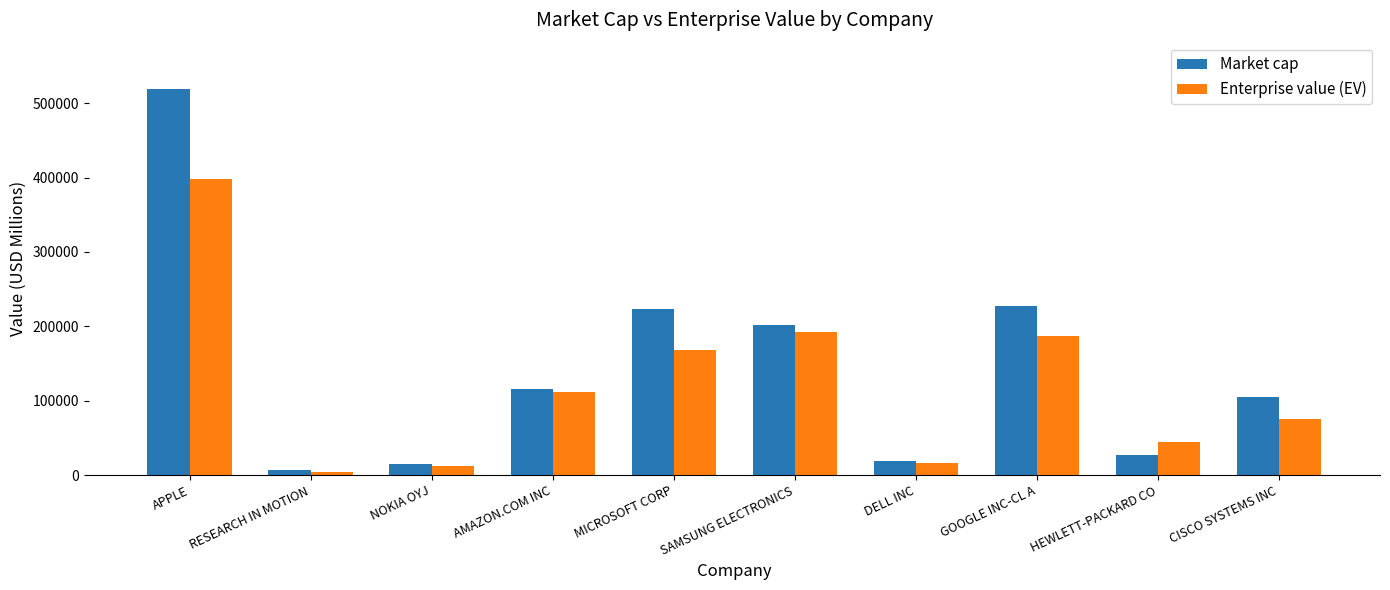

Which series has the largest total across all categories?

Market cap